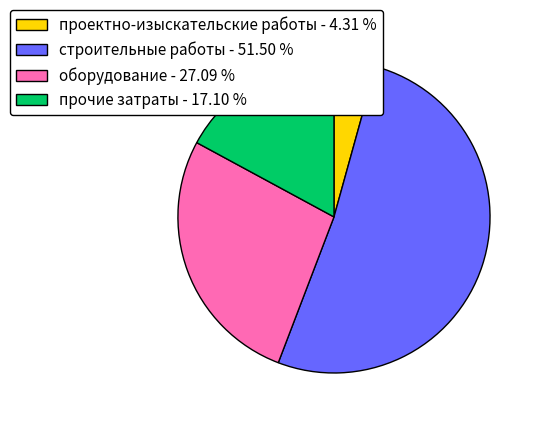

Which has a higher value, оборудование or прочие затраты?

оборудование